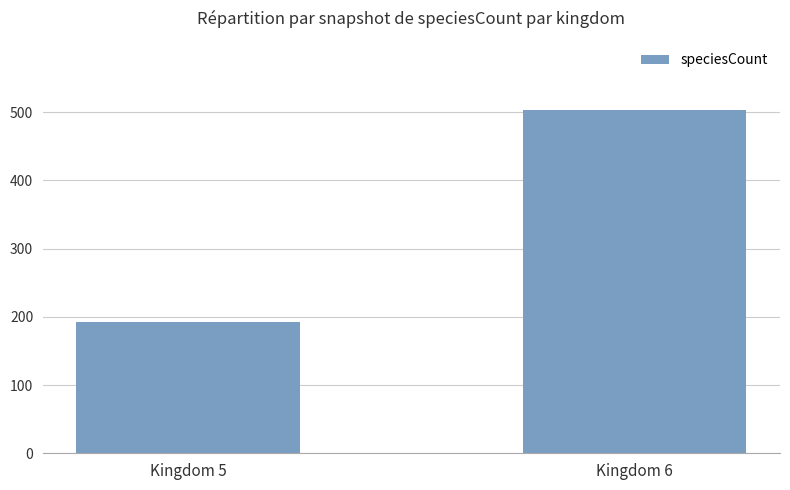

List the labels in order of value, largest first.

Kingdom 6, Kingdom 5